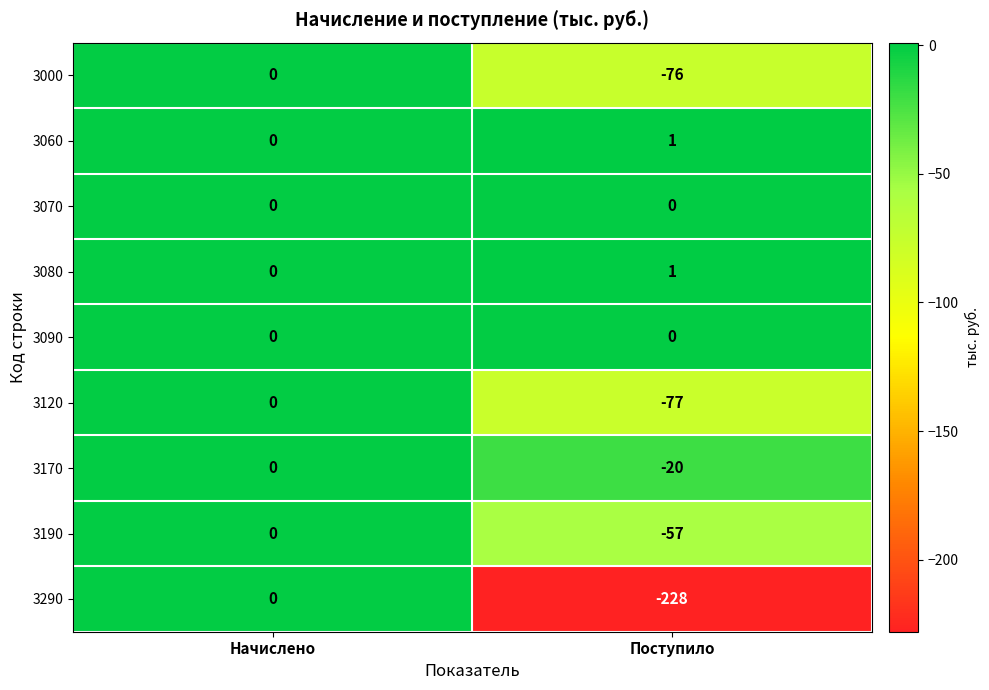

Which category has the lowest value in the 3120 series?

Поступило